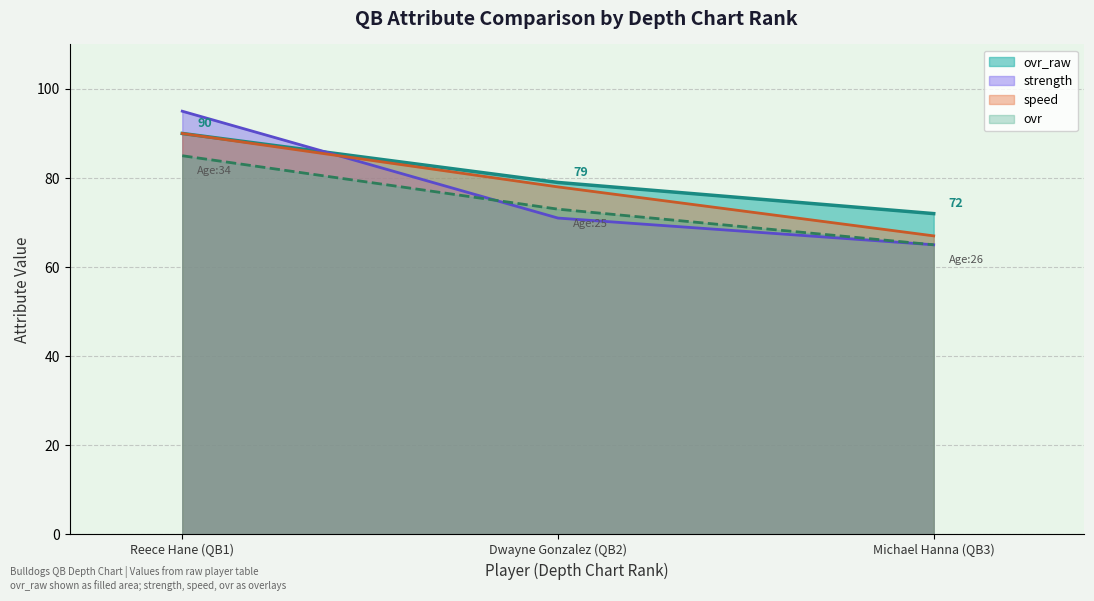

Which category has the highest value in the ovr series?

Reece Hane (QB1)